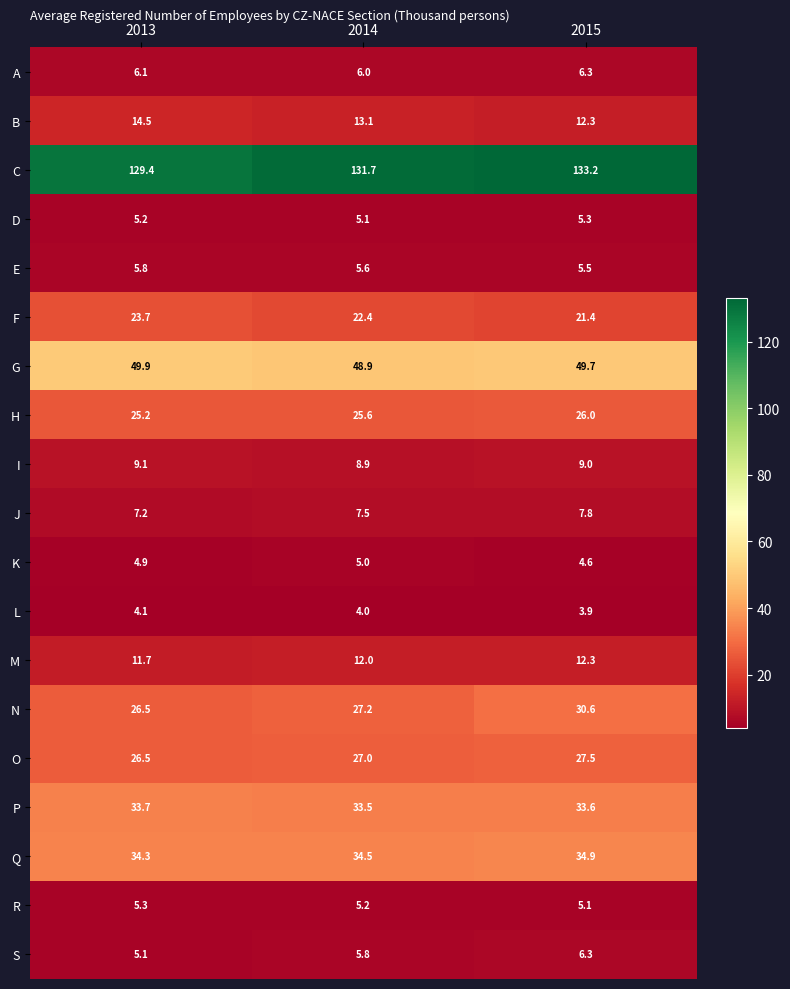

How many categories are shown in the chart?

3